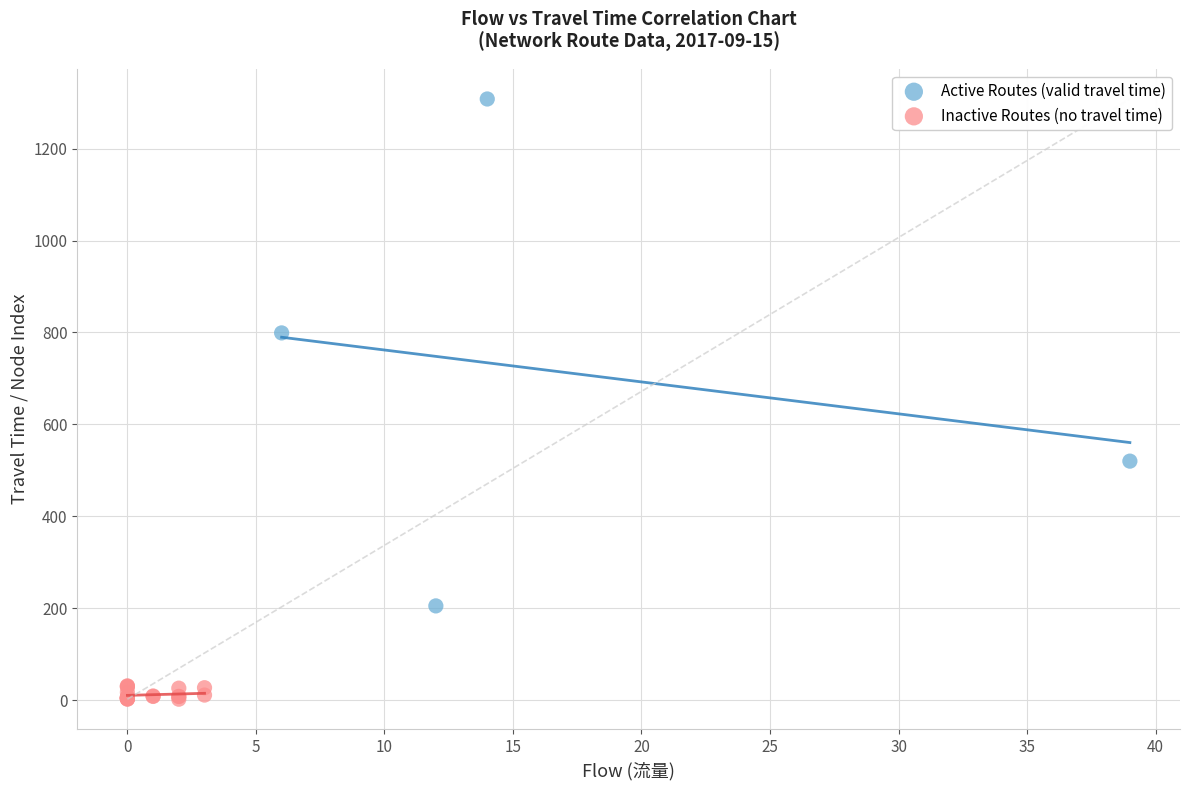

Which series contains the lowest Y value?

Inactive Routes (no travel time)